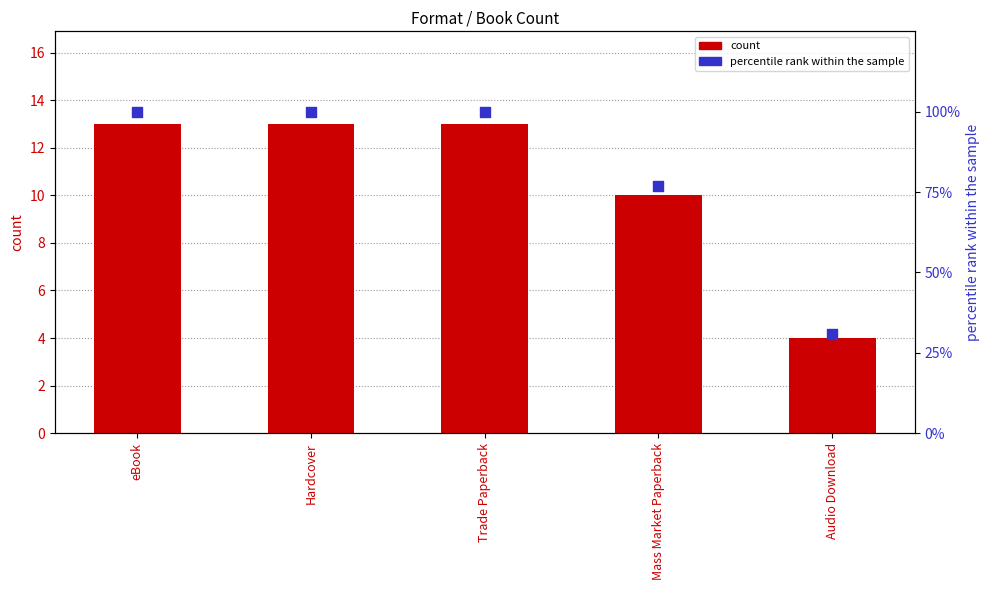

At how many categories does at least one series exceed 84?

3